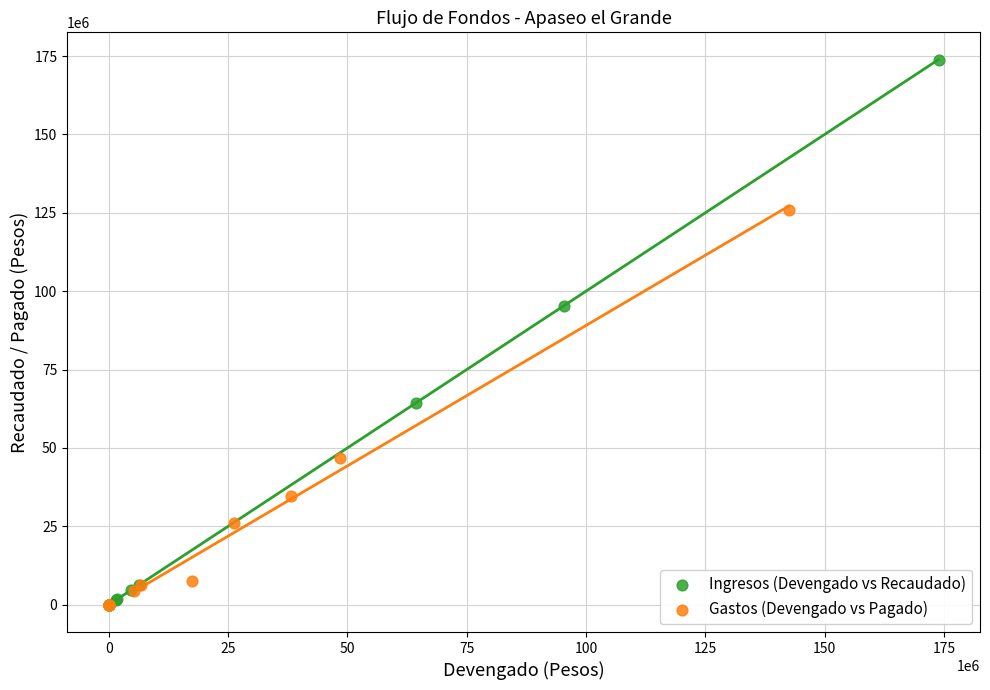

What are all the series names shown in the legend?

Ingresos (Devengado vs Recaudado), Gastos (Devengado vs Pagado)